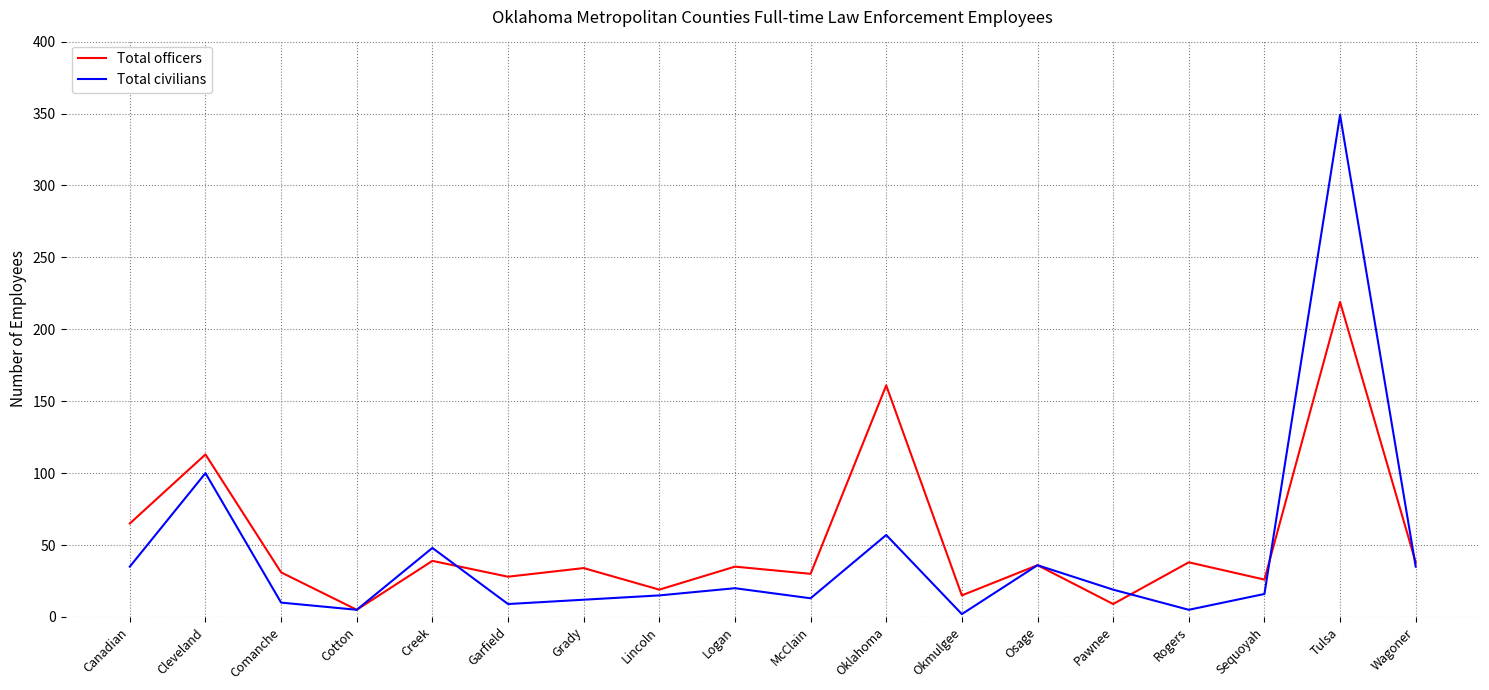

How many lines are shown in the chart?

2